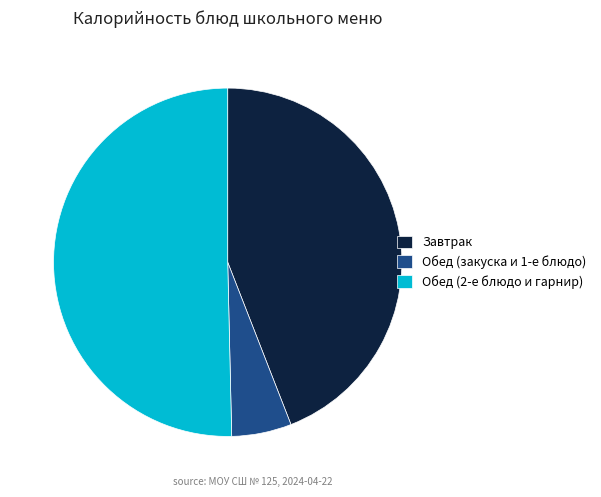

Rank the categories by value from highest to lowest.

Обед (2-е блюдо и гарнир), Завтрак, Обед (закуска и 1-е блюдо)